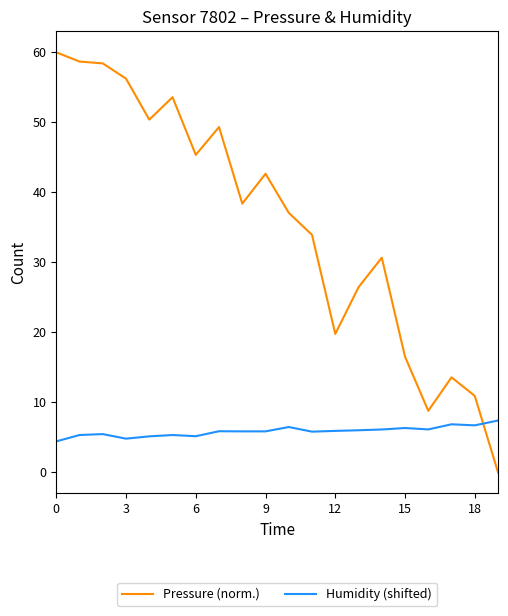

How many lines are shown in the chart?

2